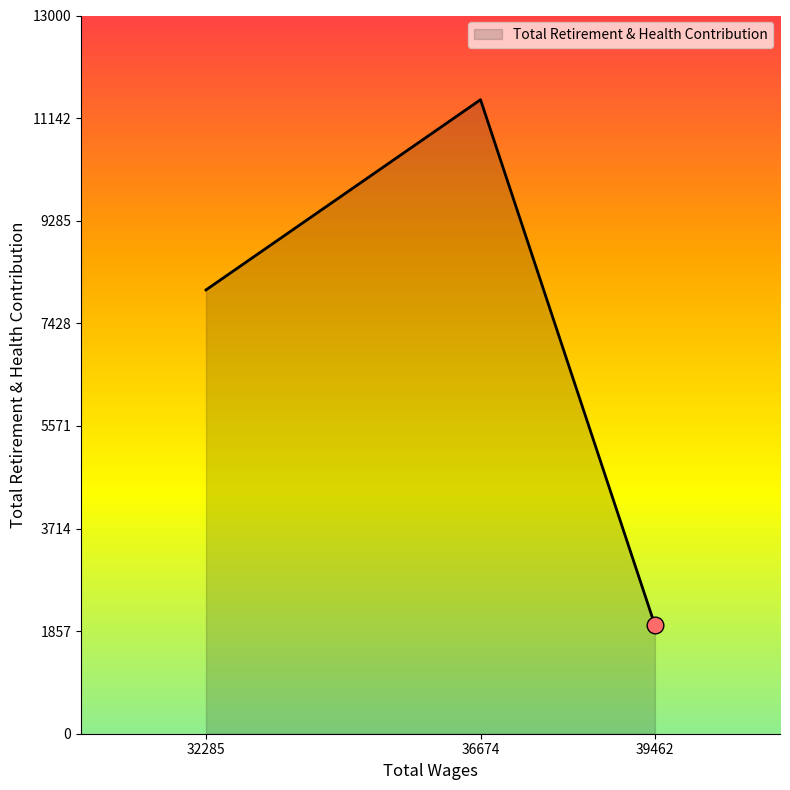

Reading right to left, transcribe all the data shown in this chart.

39462=1965	36674=11476	32285=8033